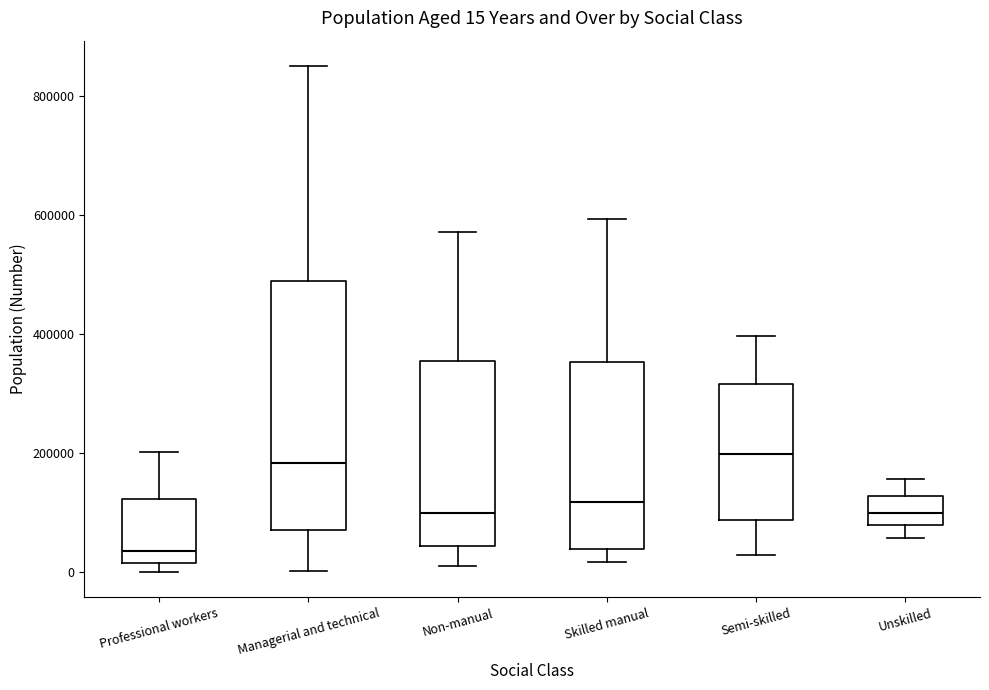

Which box is the tallest, from its lower edge to its upper edge?

Managerial and technical